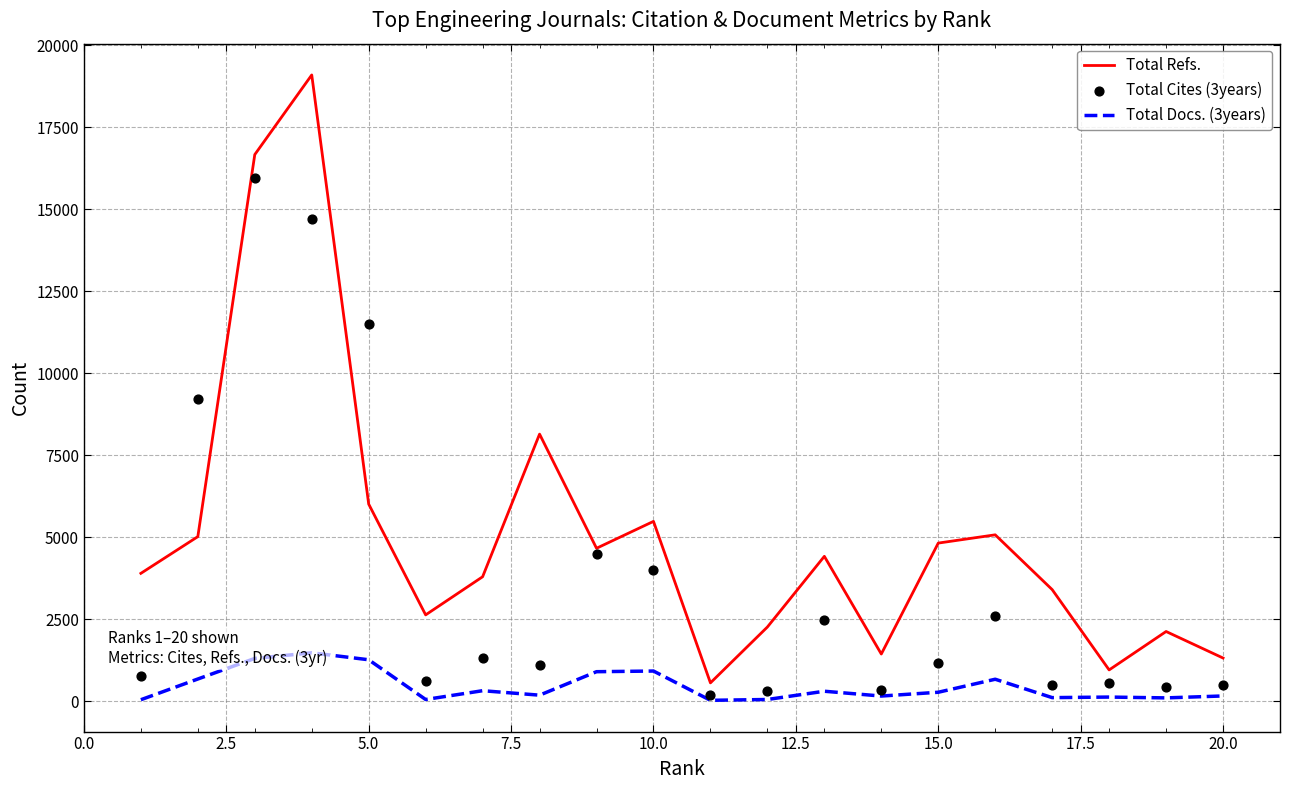

Which series has the largest total across all categories?

Total Refs.